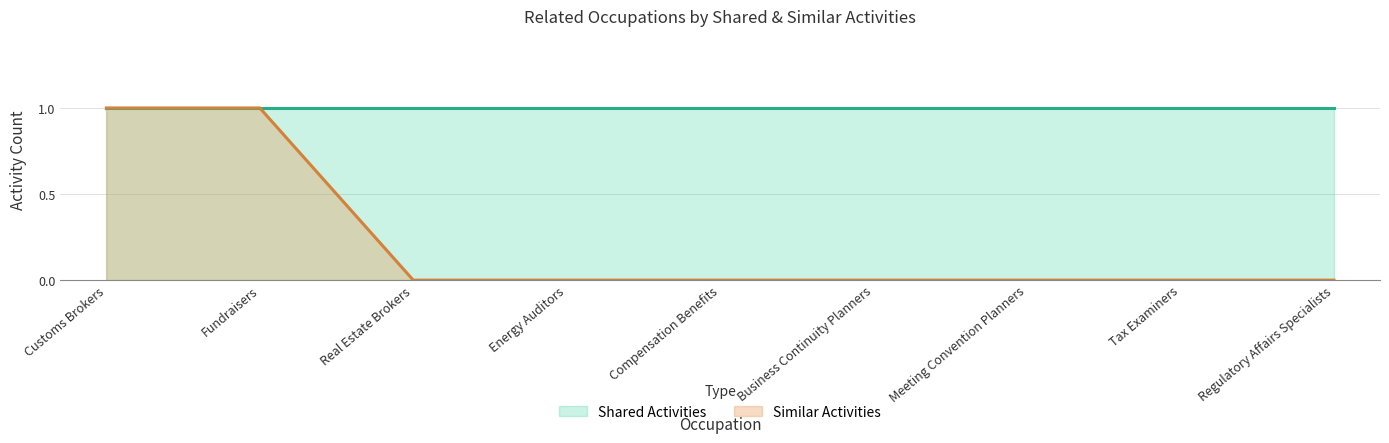

List the labels in order of value, largest first.

Customs Brokers, Fundraisers, Real Estate Brokers, Energy Auditors, Compensation Benefits, Business Continuity Planners, Meeting Convention Planners, Tax Examiners, Regulatory Affairs Specialists